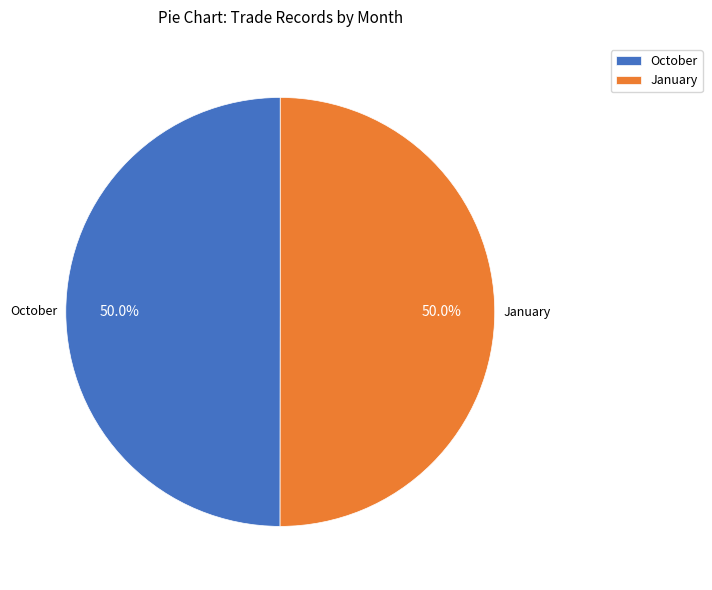

How many slices are in this pie chart?

2